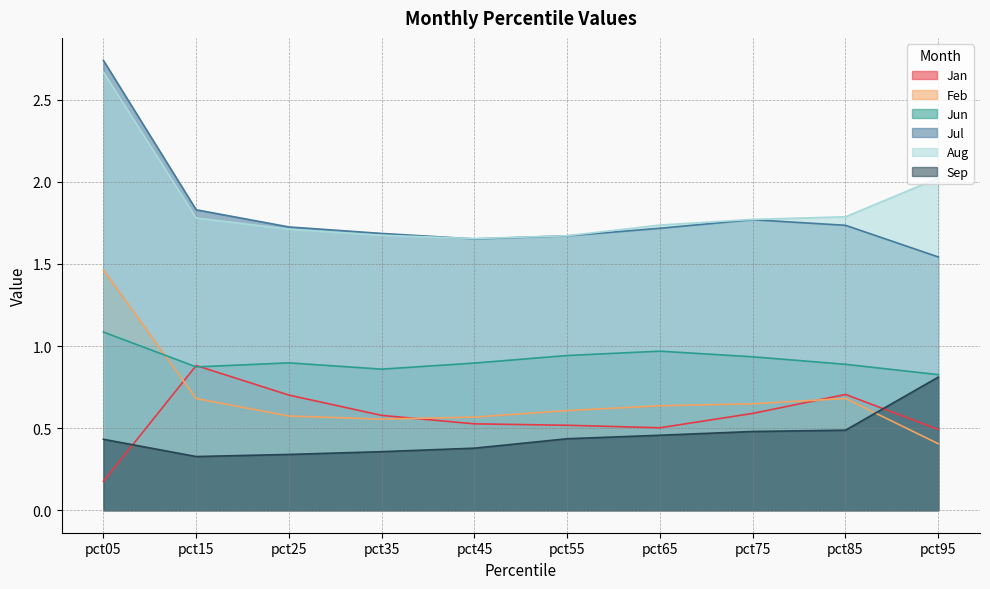

What are all the series names shown in the legend?

Jan, Feb, Jun, Jul, Aug, Sep